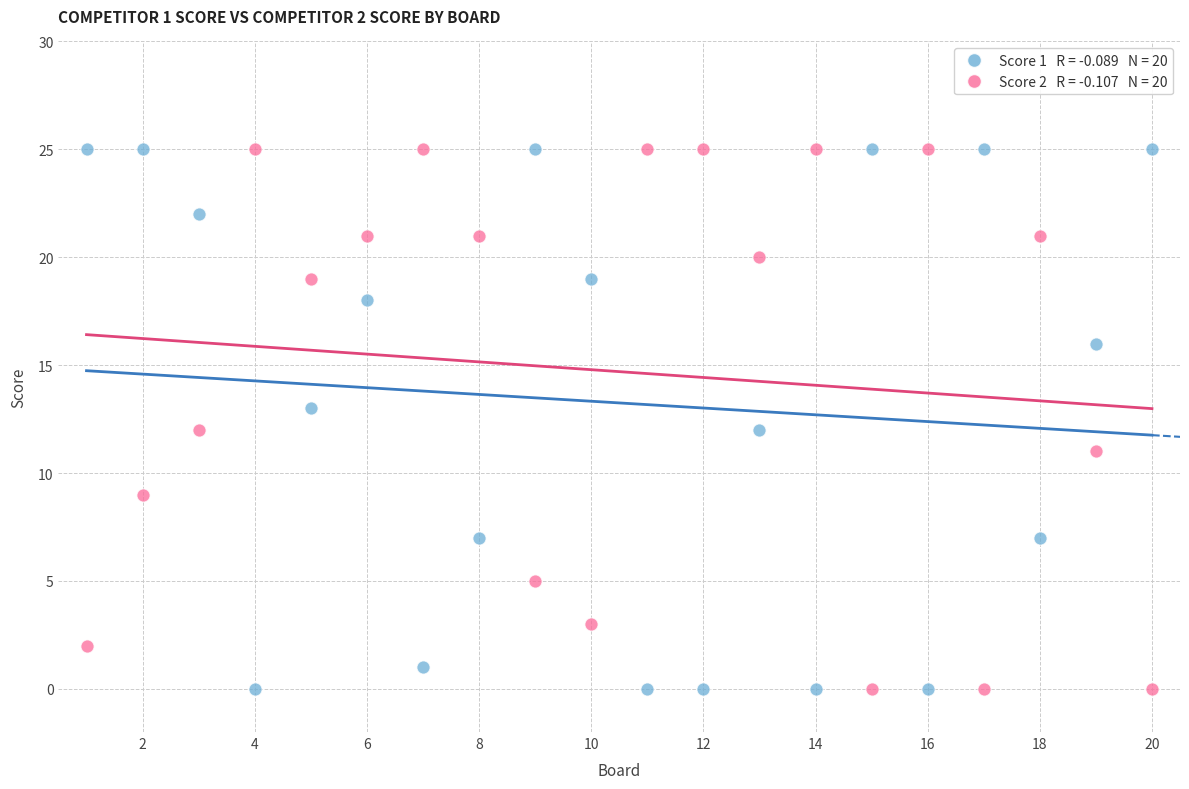

Across all data points, what is the range of X values (max minus min)?

19